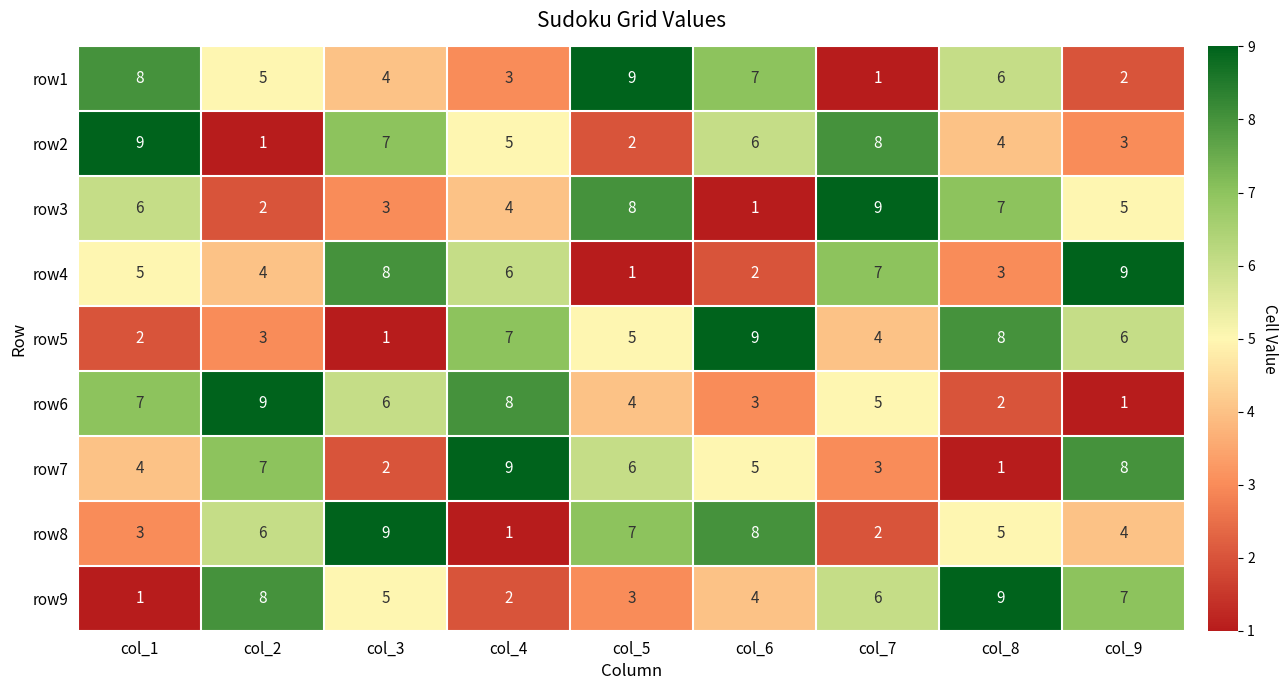

What is the difference between the highest and lowest values at col_7?

8